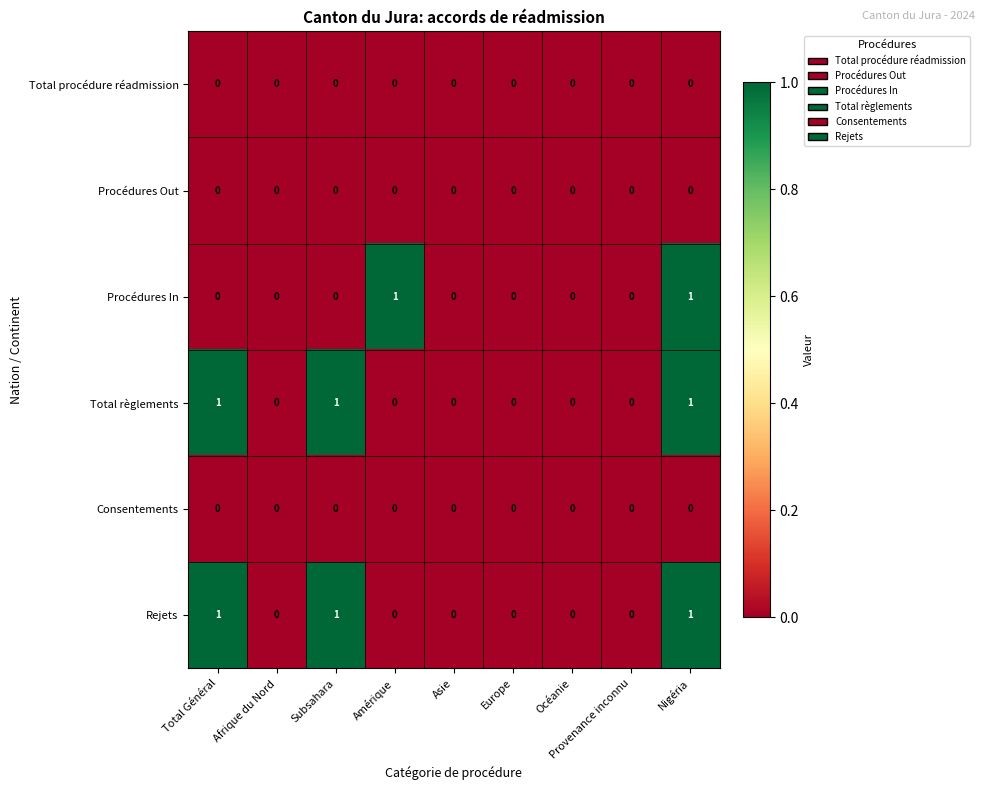

At which category is the sum across all series the highest?

Nigéria